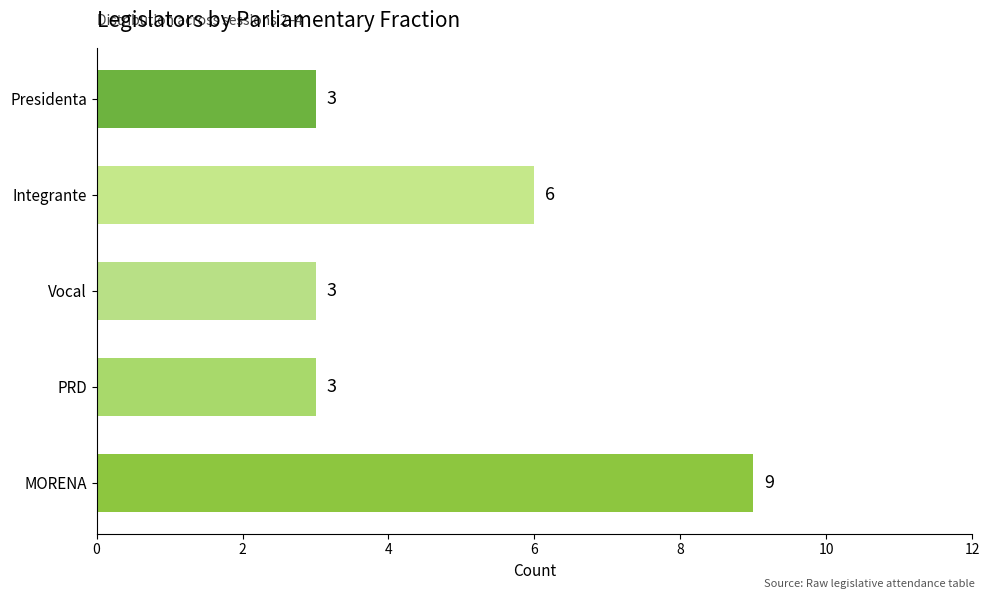

Where is the data nearest to the value 6?

Integrante